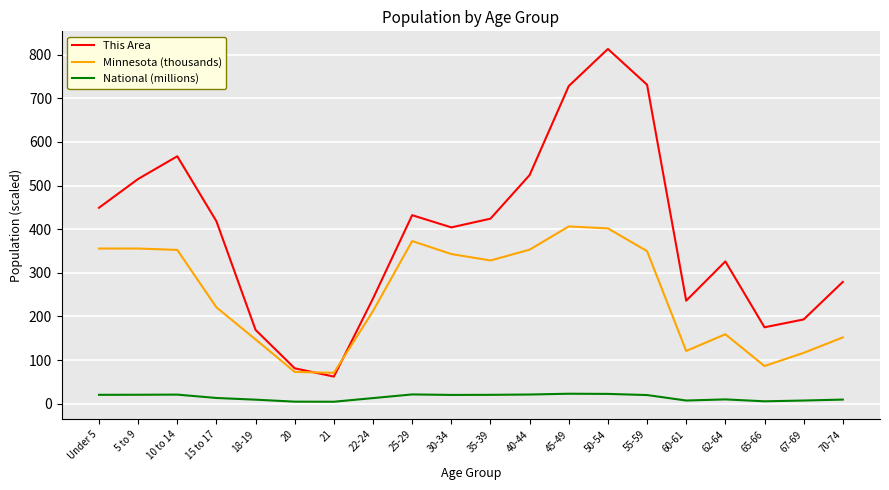

How many lines are shown in the chart?

3